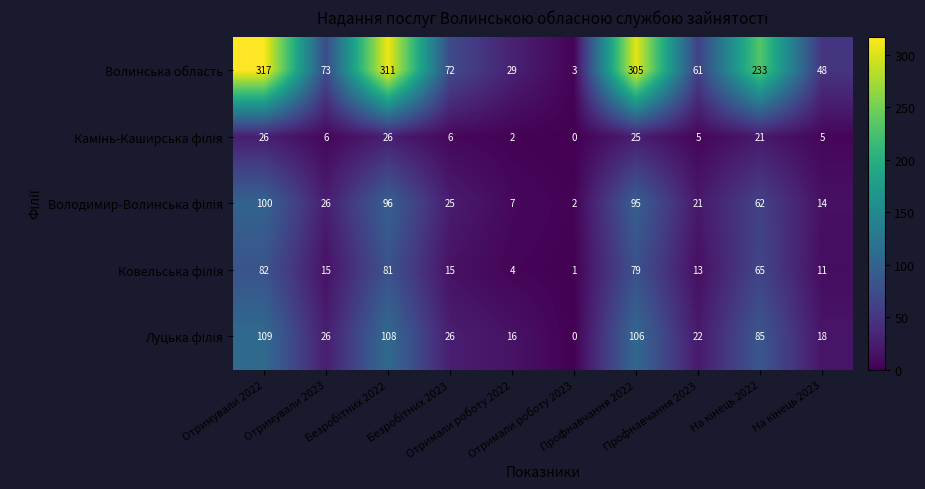

What is the average value of the Волинська область series?

145